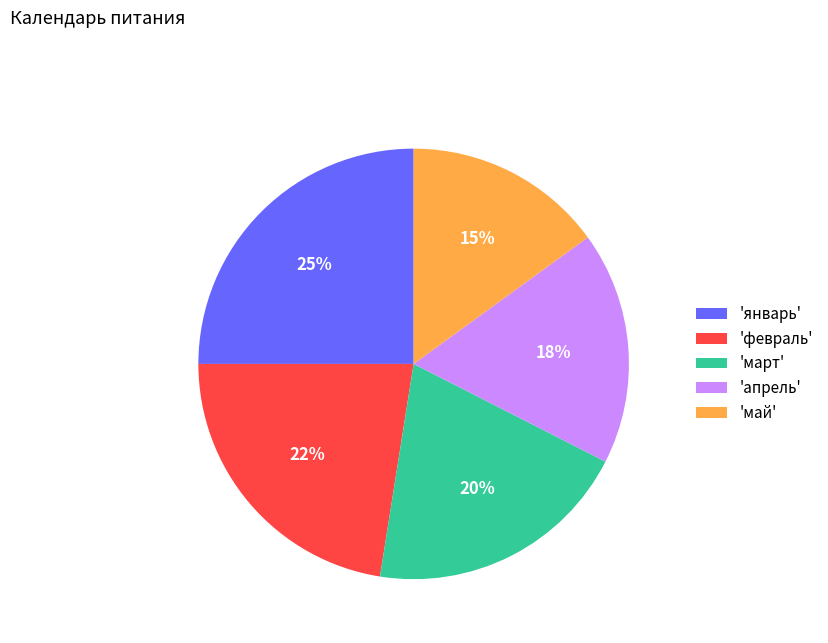

Combined, do 'март' and 'февраль' account for over 50%?

No